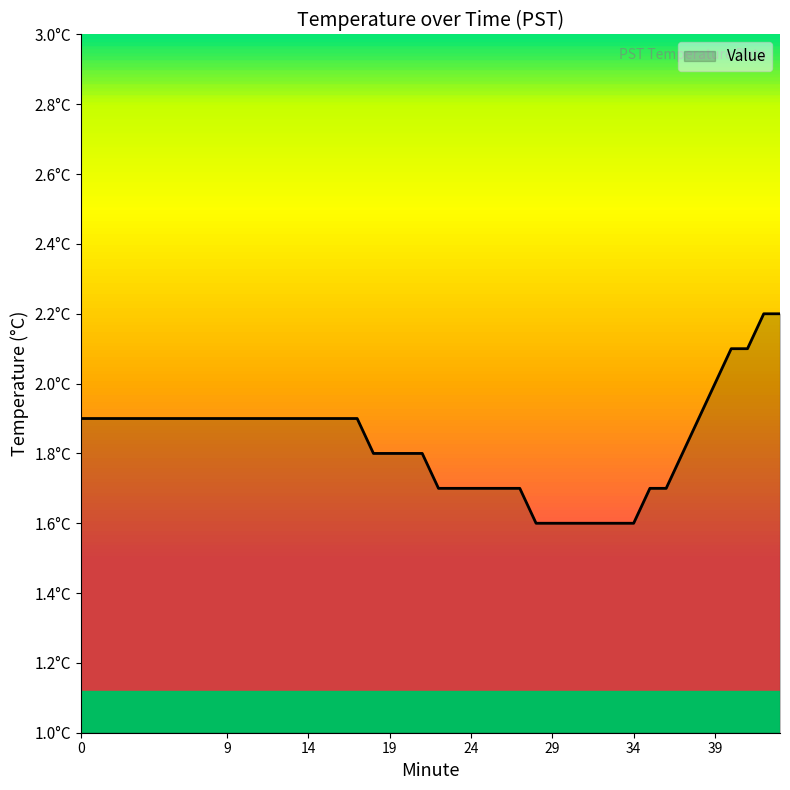

Is this an area chart (filled region under the line)?

Yes